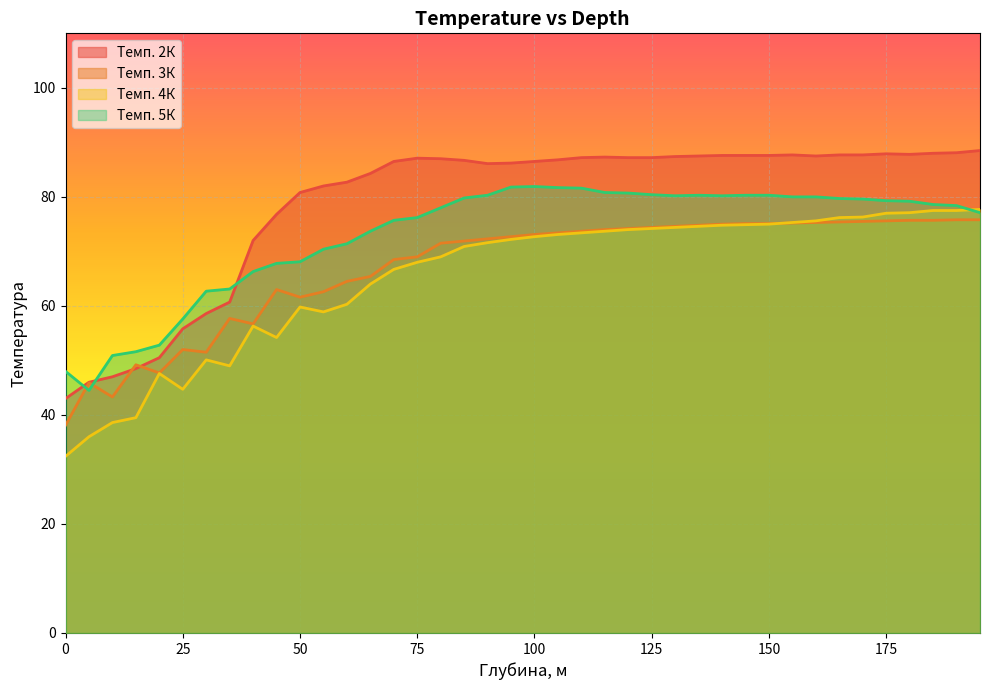

How many intersections are there between Темп. 3К and Темп. 2К?

2